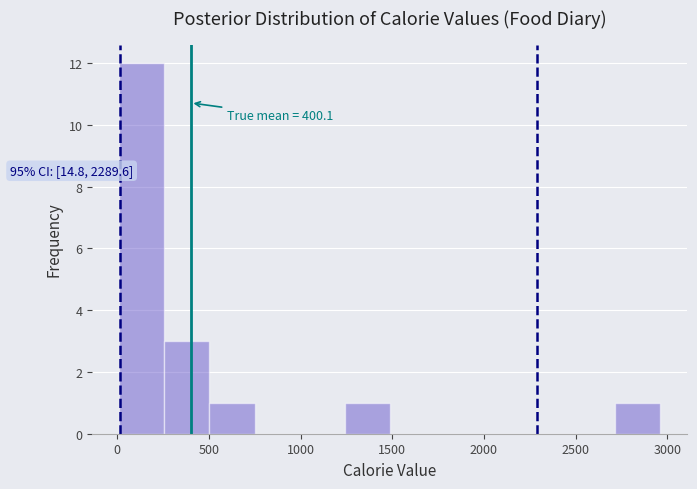

Over which range of the x-axis is the bar tallest?

0 to 250